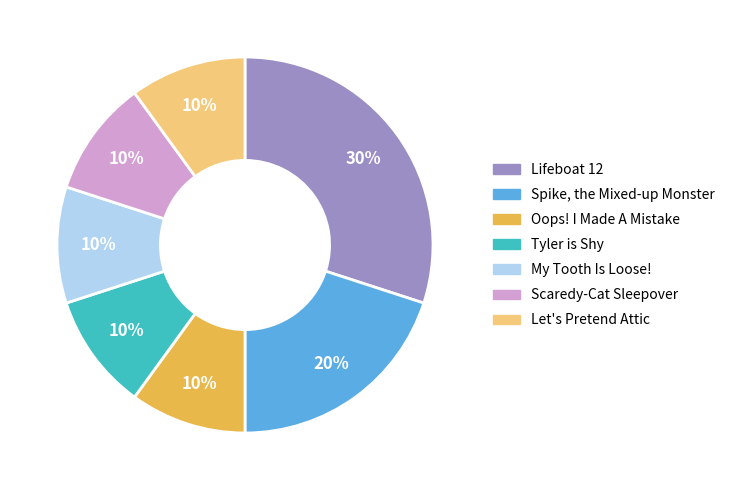

To the nearest percent, what is the average slice percentage?

14%